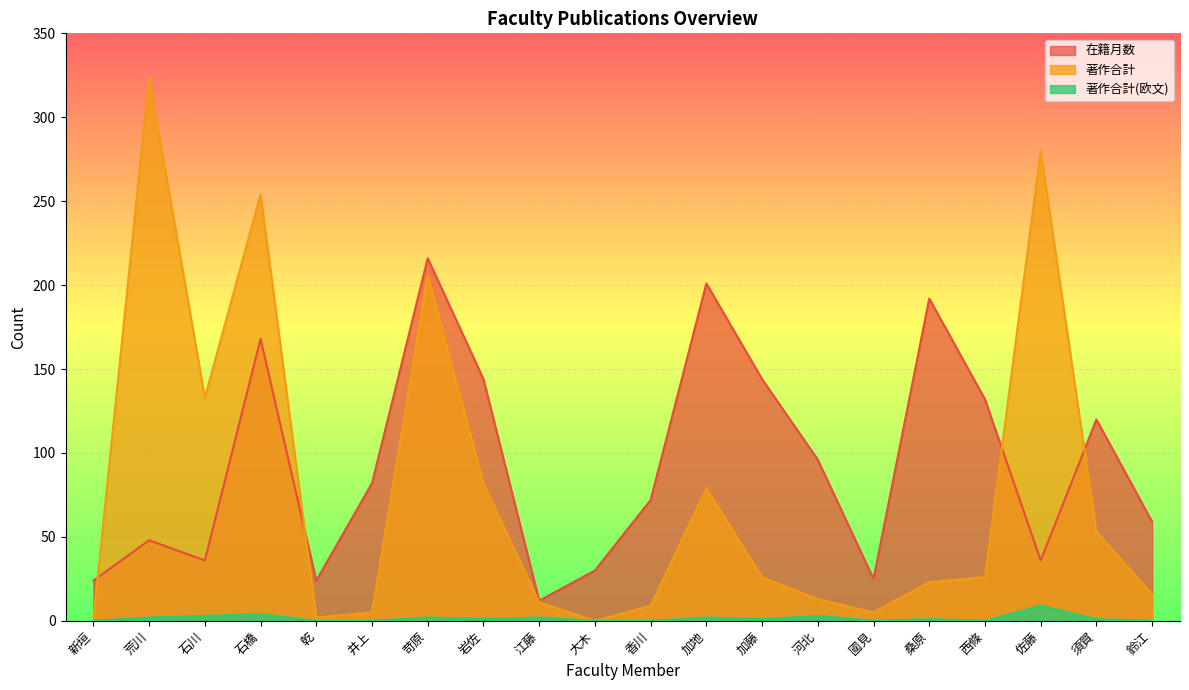

Reading right to left, extract all data points from this chart.

在籍月数: 鈴江=59	須賀=120	佐藤=36	西條=132	桑原=192	國見=25	河北=96	加藤=144	加地=201	香川=72	大木=30	江藤=12	岩佐=144	苛原=216	井上=82	乾=24	石橋=168	石川=36	荒川=48	新垣=24
著作合計: 鈴江=16	須賀=53	佐藤=280	西條=26	桑原=23	國見=5	河北=13	加藤=26	加地=79	香川=9	大木=0	江藤=11	岩佐=82	苛原=206	井上=5	乾=2	石橋=254	石川=133	荒川=324	新垣=1
著作合計(欧文): 鈴江=0	須賀=1	佐藤=9	西條=0	桑原=1	國見=0	河北=3	加藤=1	加地=2	香川=0	大木=0	江藤=2	岩佐=1	苛原=2	井上=0	乾=0	石橋=4	石川=3	荒川=2	新垣=0